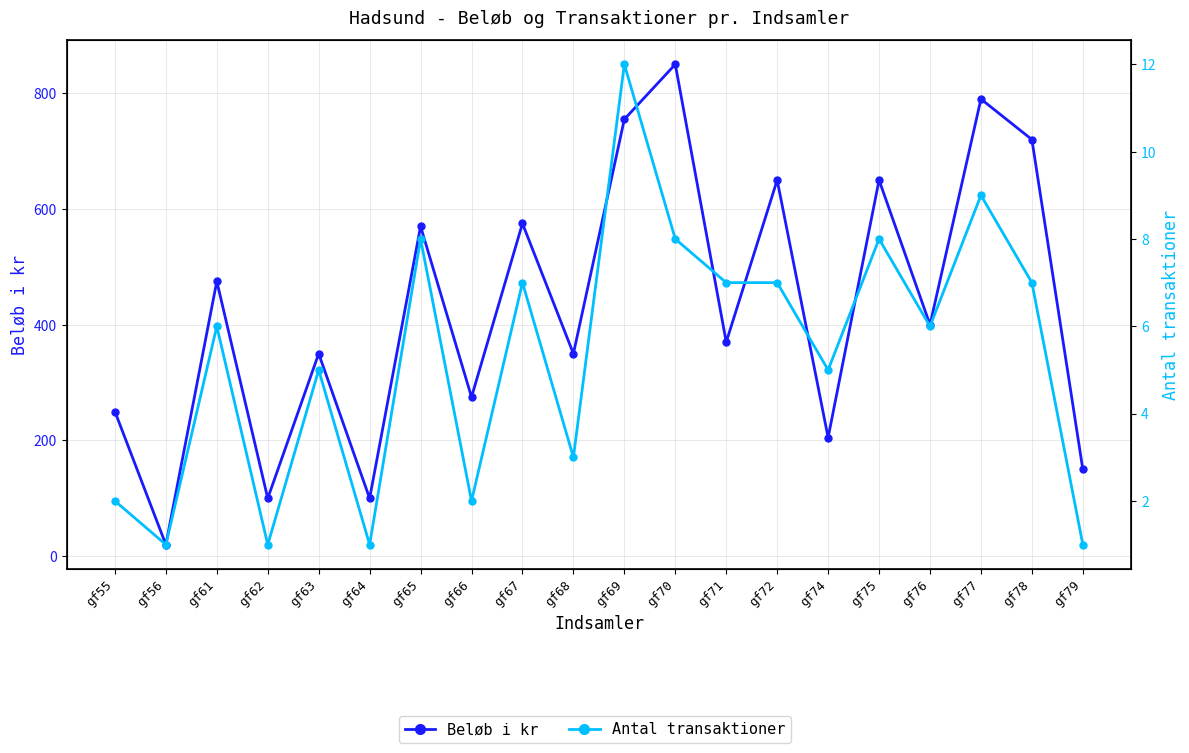

Reading right to left, transcribe all the data shown in this chart.

Beløb i kr: gf79=150	gf78=720	gf77=790	gf76=400	gf75=650	gf74=205	gf72=650	gf71=370	gf70=850	gf69=755	gf68=350	gf67=575	gf66=275	gf65=570	gf64=100	gf63=350	gf62=100	gf61=475	gf56=20	gf55=250
Antal transaktioner: gf79=1	gf78=7	gf77=9	gf76=6	gf75=8	gf74=5	gf72=7	gf71=7	gf70=8	gf69=12	gf68=3	gf67=7	gf66=2	gf65=8	gf64=1	gf63=5	gf62=1	gf61=6	gf56=1	gf55=2